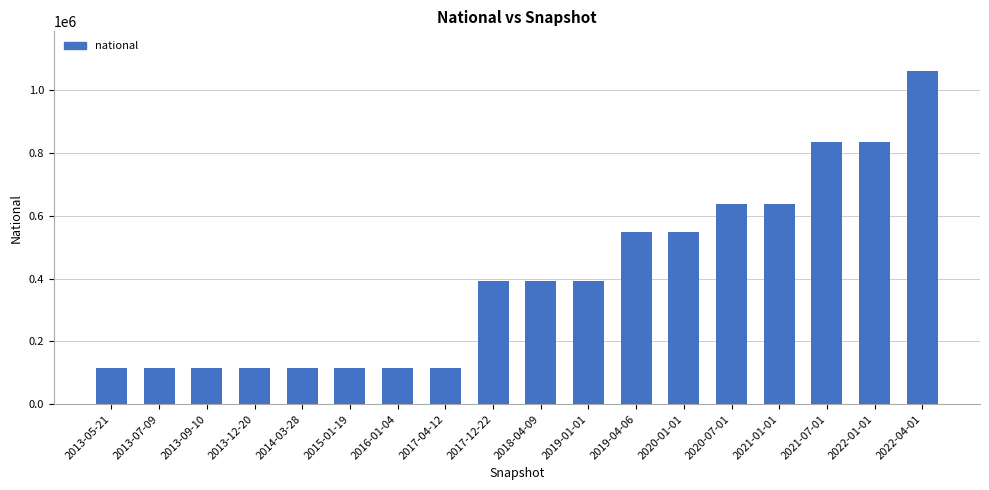

What position from the left is 2020-01-01?

13